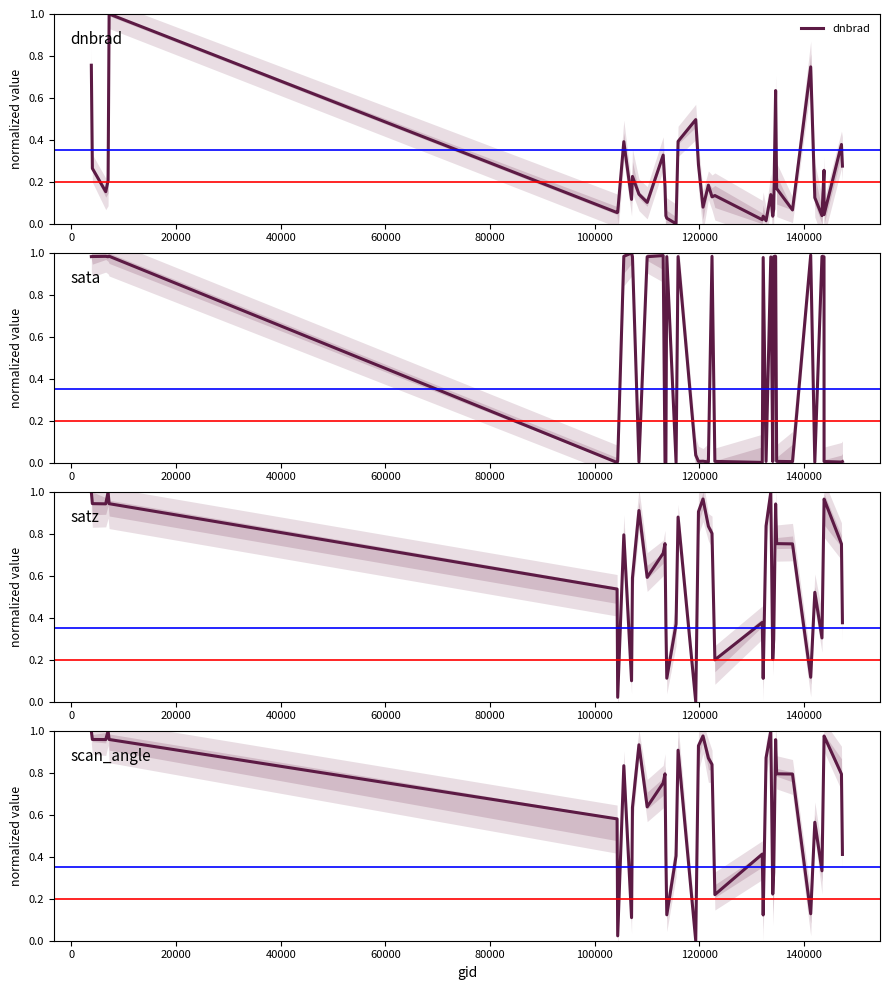

What is the maximum value for dnbrad?

1.0